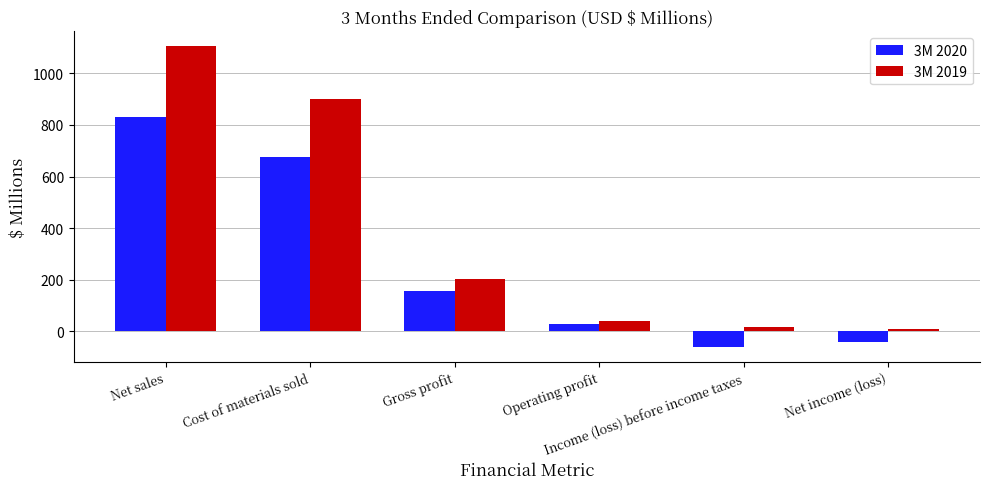

What is the sum of all 3M 2019 values?

2275.5